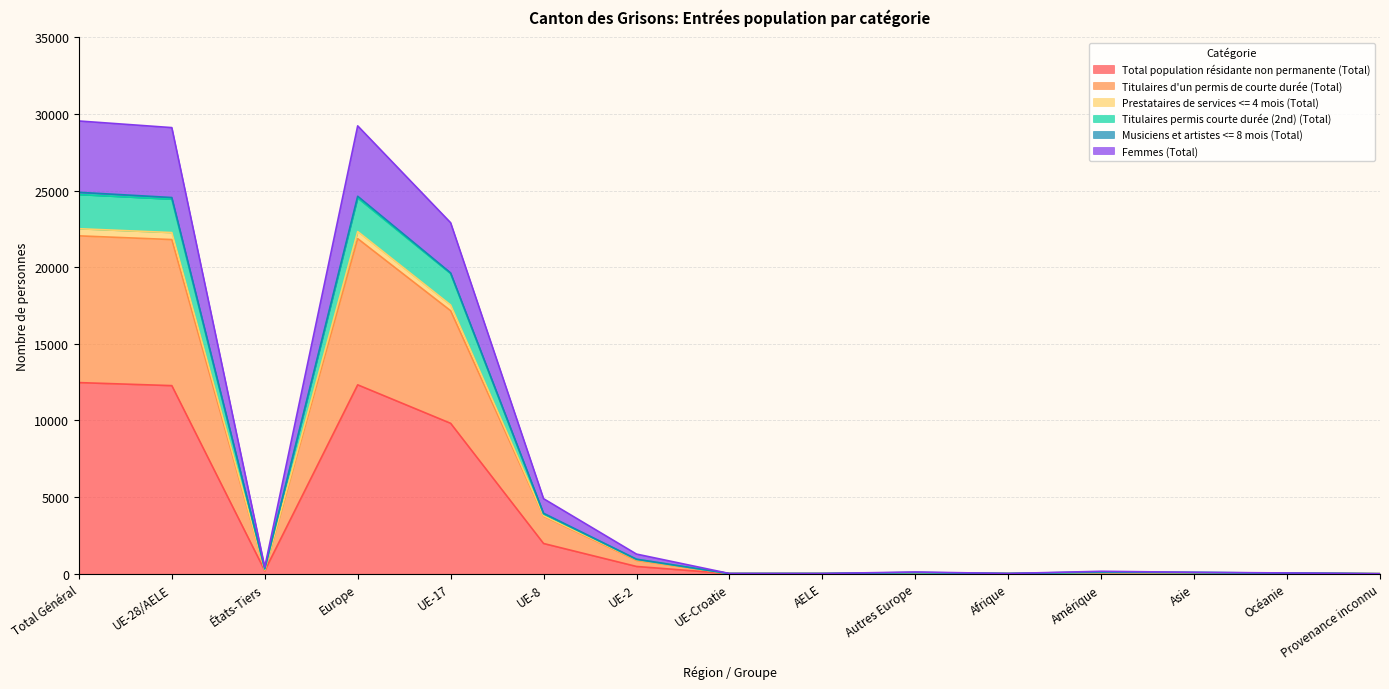

Is it true that Total population résidante non permanente (Total) equals -4366 at Provenance inconnu?

False